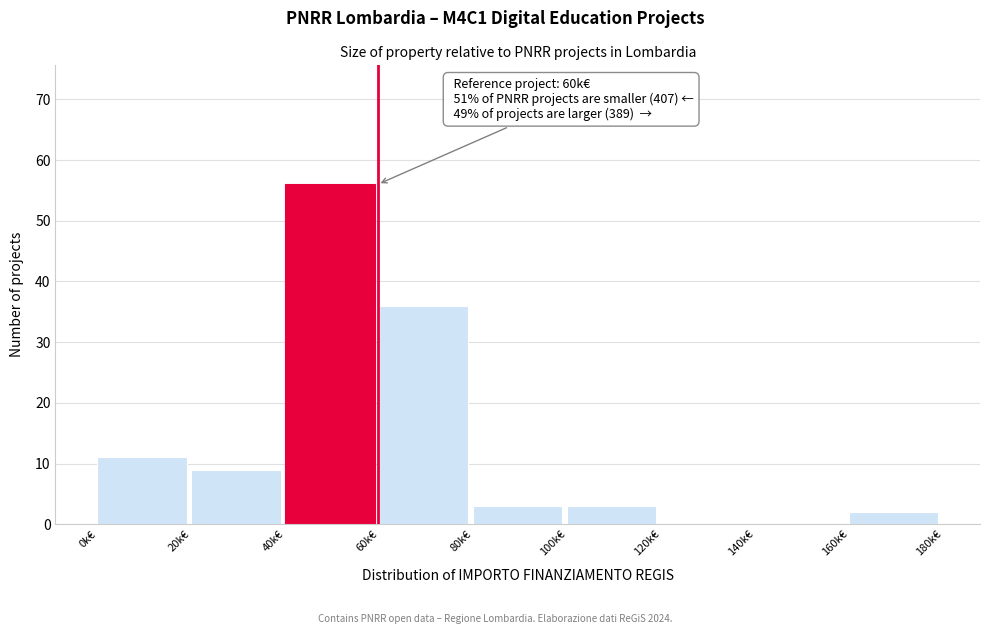

Reading left to right, extract all data points from this chart.

0k€=11	20k€=9	40k€=56	60k€=36	80k€=3	100k€=3	120k€=0	140k€=0	160k€=2